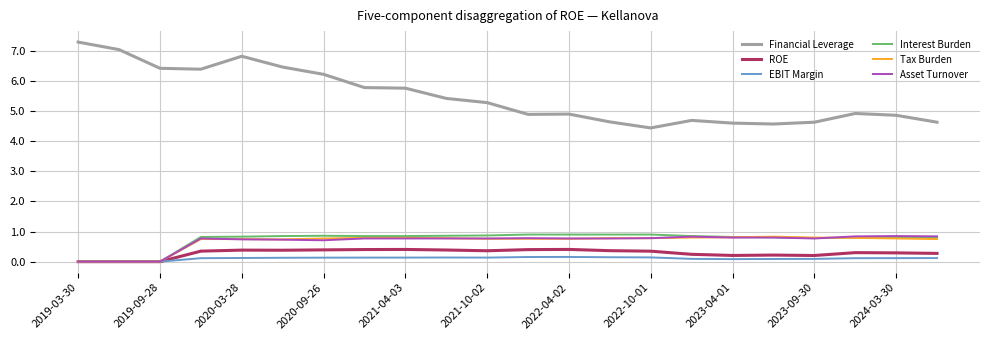

True or false: Tax Burden and Financial Leverage intersect in this chart.

False